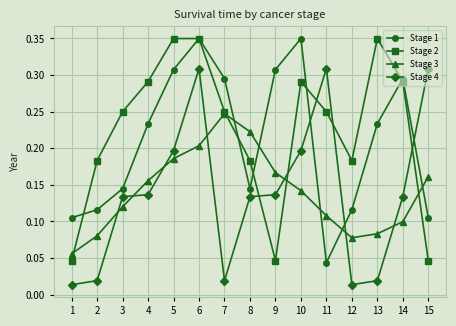

The Stage 1 series shows 0.0 at 2. True or false?

False